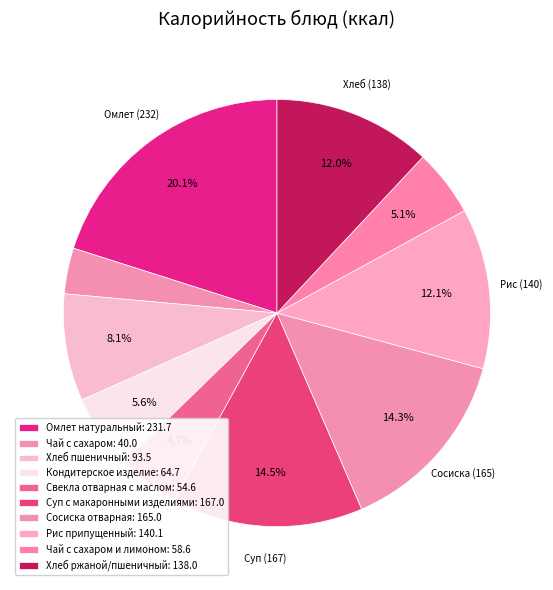

How many segments does this pie chart have?

10